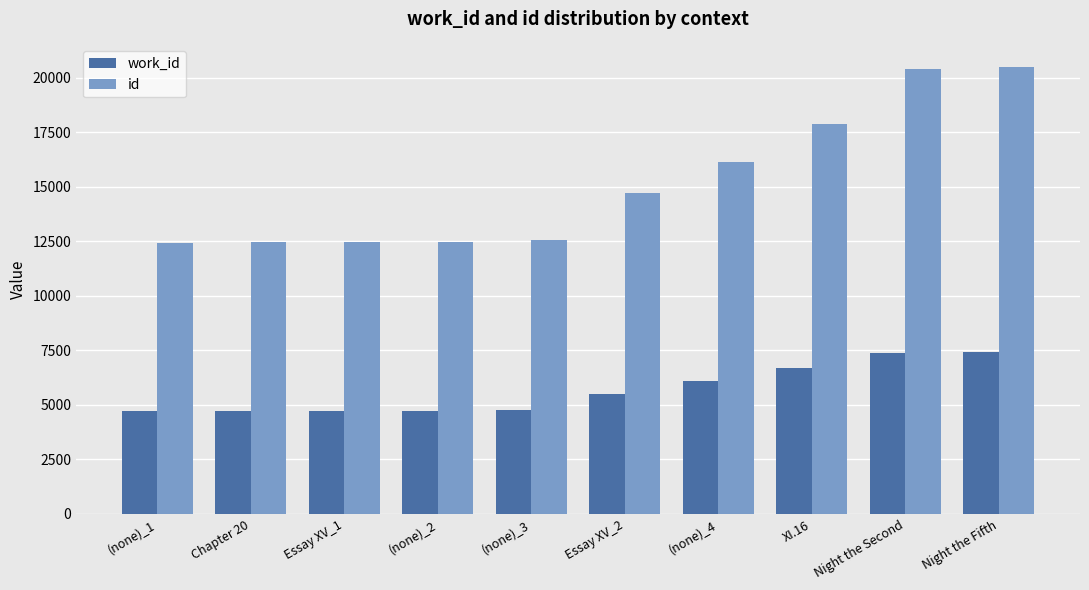

Where is id nearest to the value 16454?

(none)_4